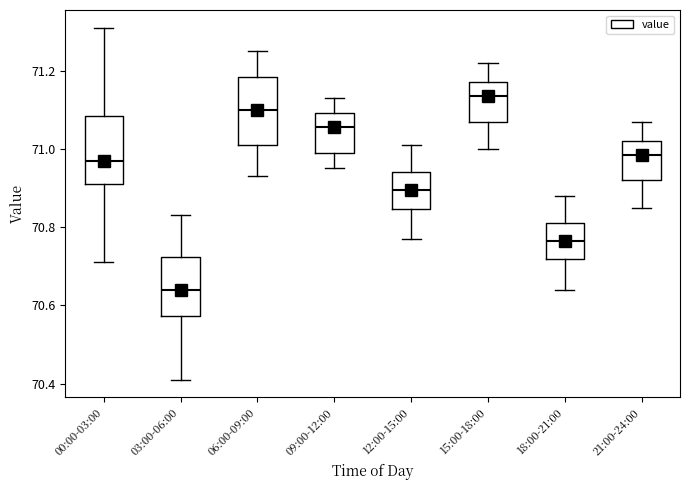

Reading left to right, read every box against the y-axis: the position of its median line, the range the box covers, and the ends of its whiskers. The values are not printed on the chart, so give them approximately, as read against the axis.

00:00-03:00: median 70.98, box 70.92 to 71.08, whiskers 70.72 to 71.32
03:00-06:00: median 70.64, box 70.58 to 70.72, whiskers 70.42 to 70.84
06:00-09:00: median 71.10, box 71.02 to 71.18, whiskers 70.94 to 71.26
09:00-12:00: median 71.06, box 71.00 to 71.10, whiskers 70.96 to 71.14
12:00-15:00: median 70.90, box 70.84 to 70.94, whiskers 70.78 to 71.02
15:00-18:00: median 71.14, box 71.08 to 71.18, whiskers 71.00 to 71.22
18:00-21:00: median 70.76, box 70.72 to 70.82, whiskers 70.64 to 70.88
21:00-24:00: median 70.98, box 70.92 to 71.02, whiskers 70.86 to 71.08